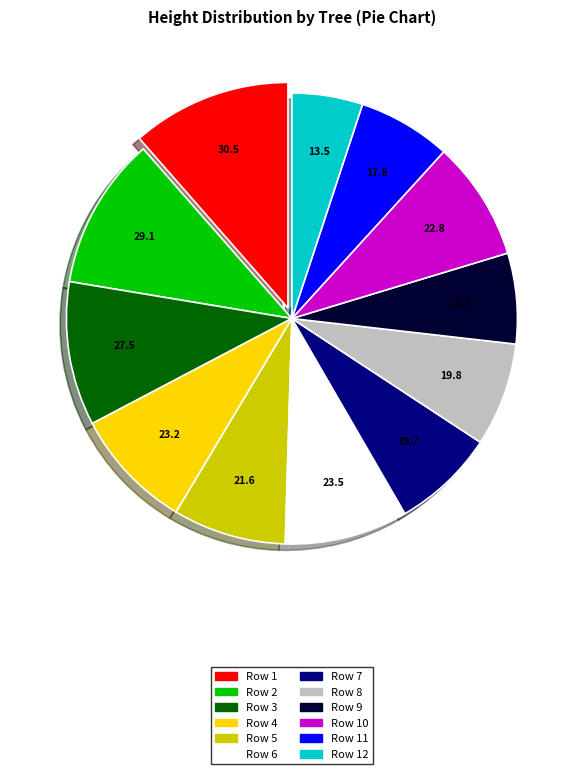

Which has a higher value, Row 4 or Row 7?

Row 4